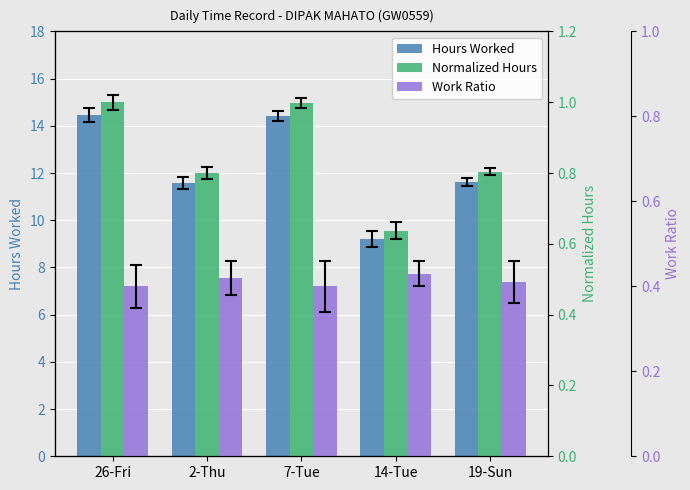

What is the difference between the second highest and second lowest values in the Normalized Hours series?

0.2